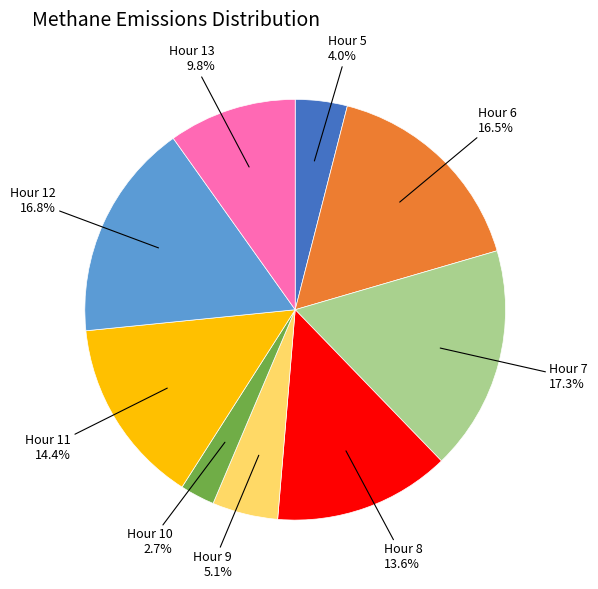

Is there any slice that represents more than half of the pie?

No